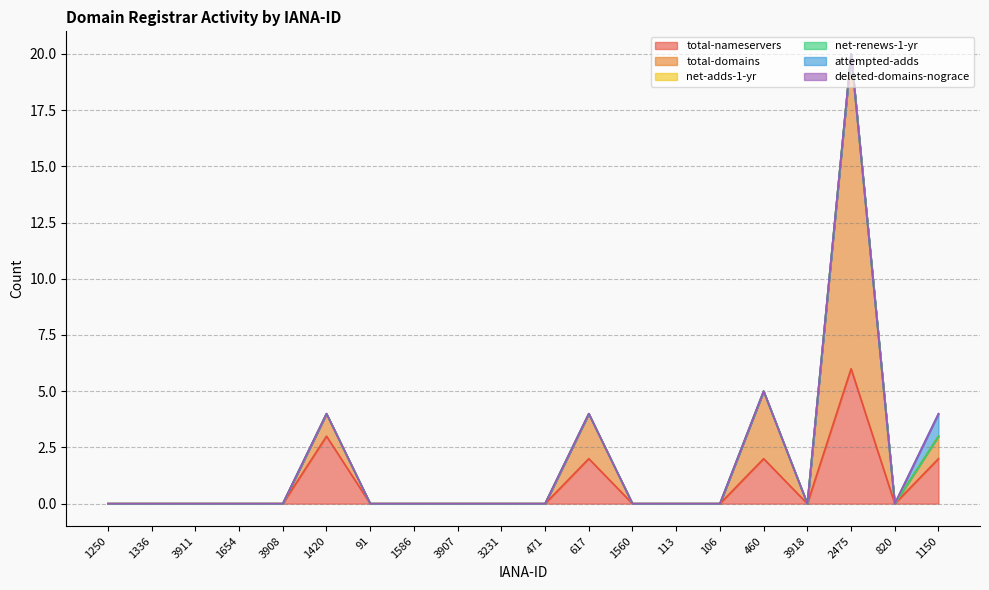

True or false: net-renews-1-yr has more than 1 points higher than both neighbors.

False